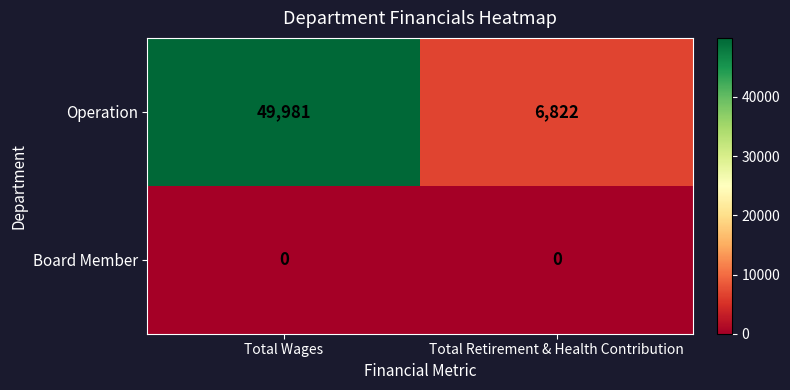

Reading left to right, what are all the values shown in this chart?

Operation: Total Wages=49981	Total Retirement & Health Contribution=6822
Board Member: Total Wages=0	Total Retirement & Health Contribution=0